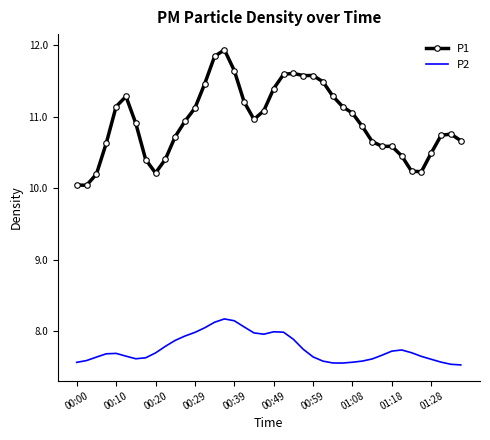

Which series has the largest total across all categories?

P1